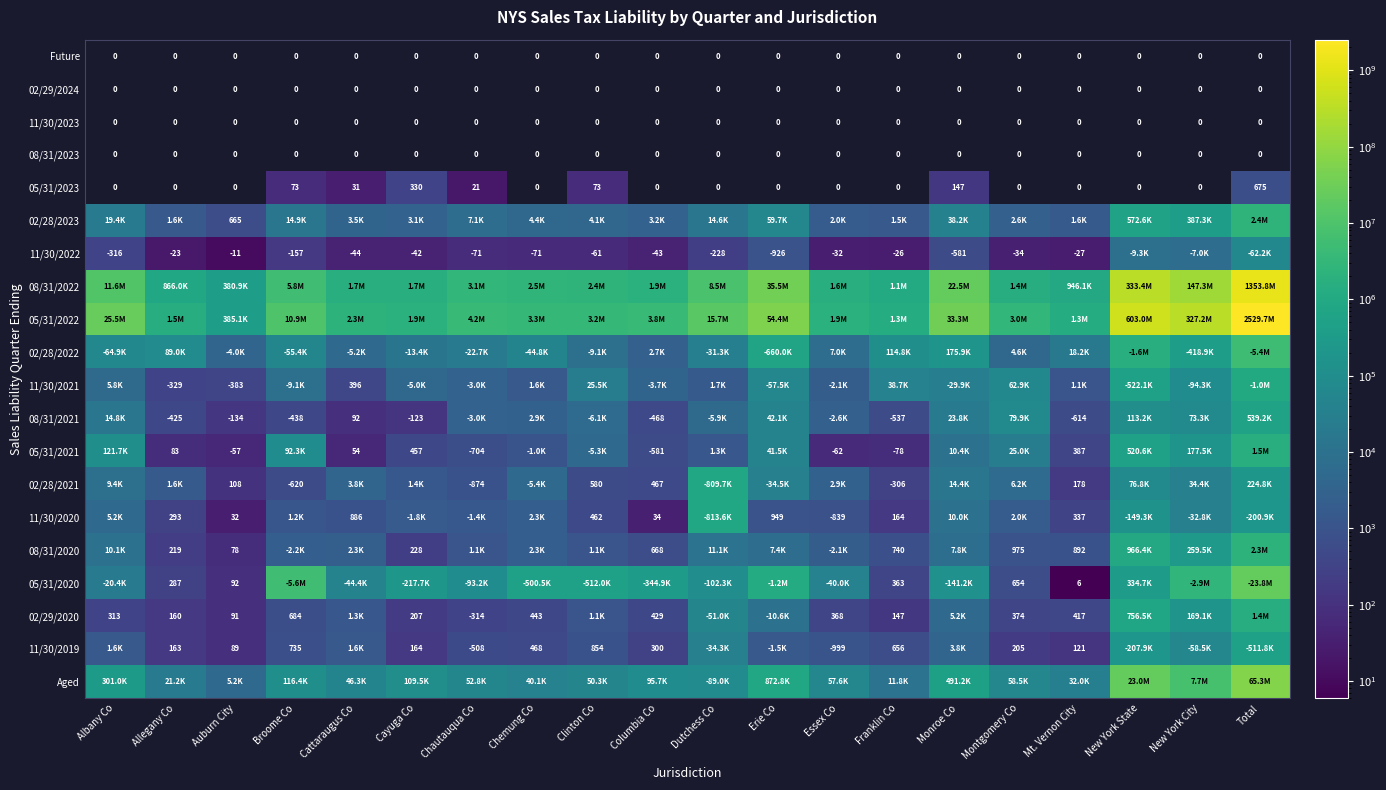

Read the 11/30/2019 value at Clinton Co.

854.0